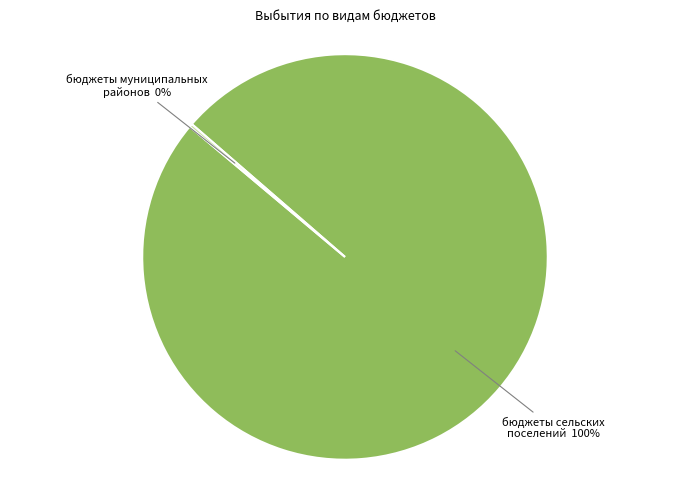

Is there a majority slice in this chart?

Yes